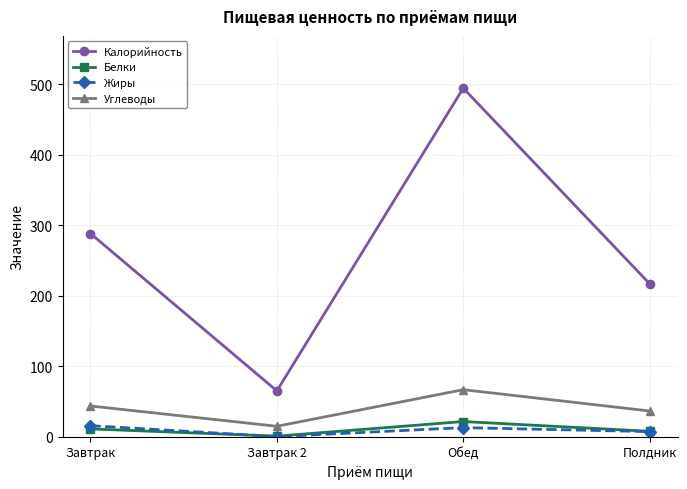

How many categories are shown in the chart?

4